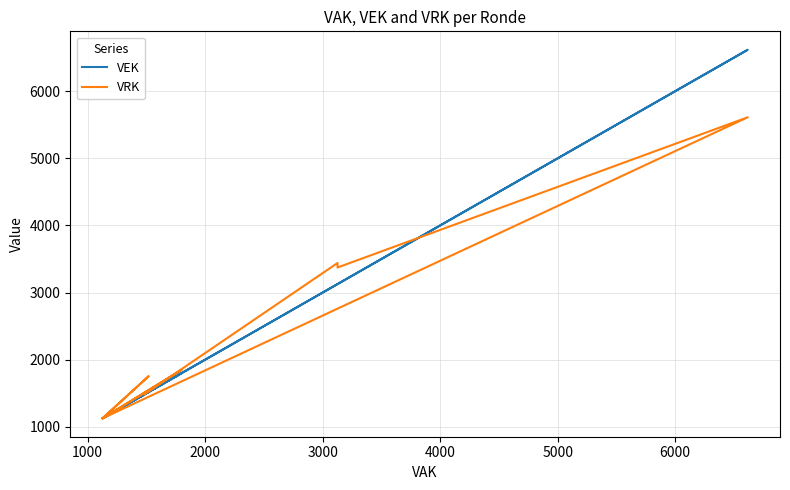

What are all the series names shown in the legend?

VEK, VRK